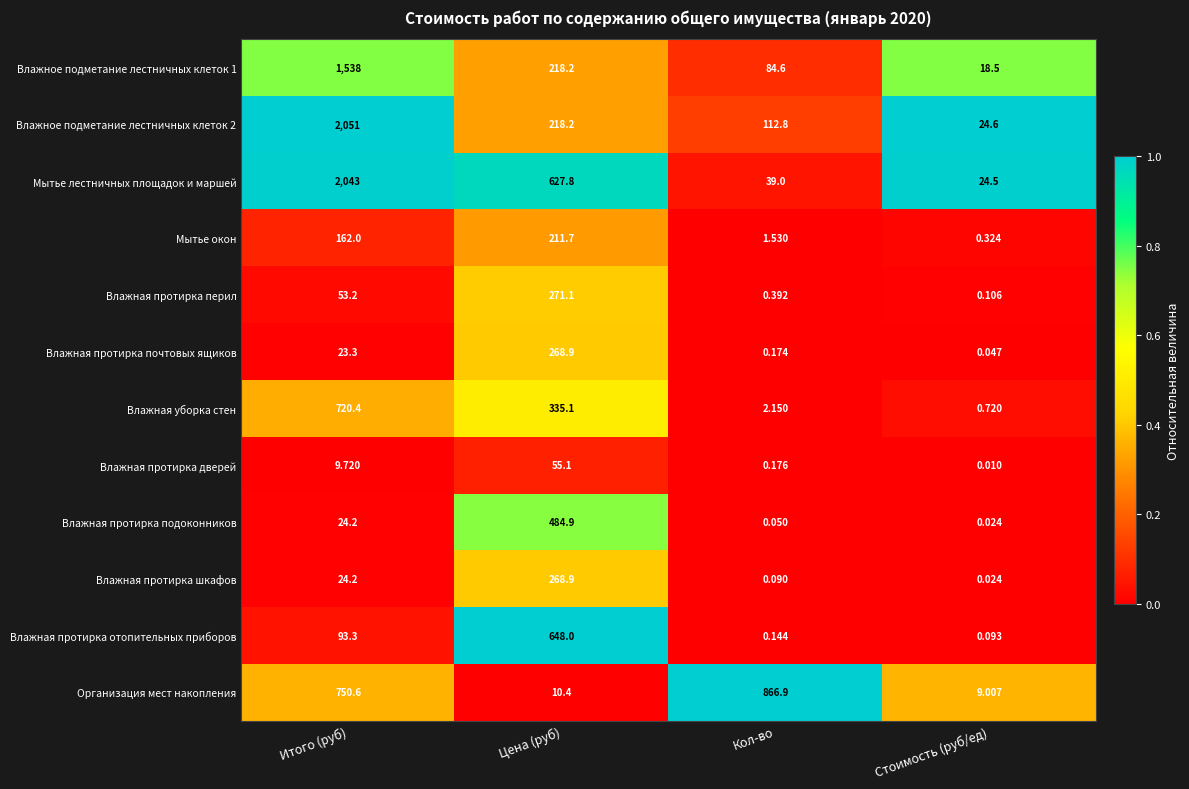

Which label corresponds to the largest value in the chart?

Итого (руб)